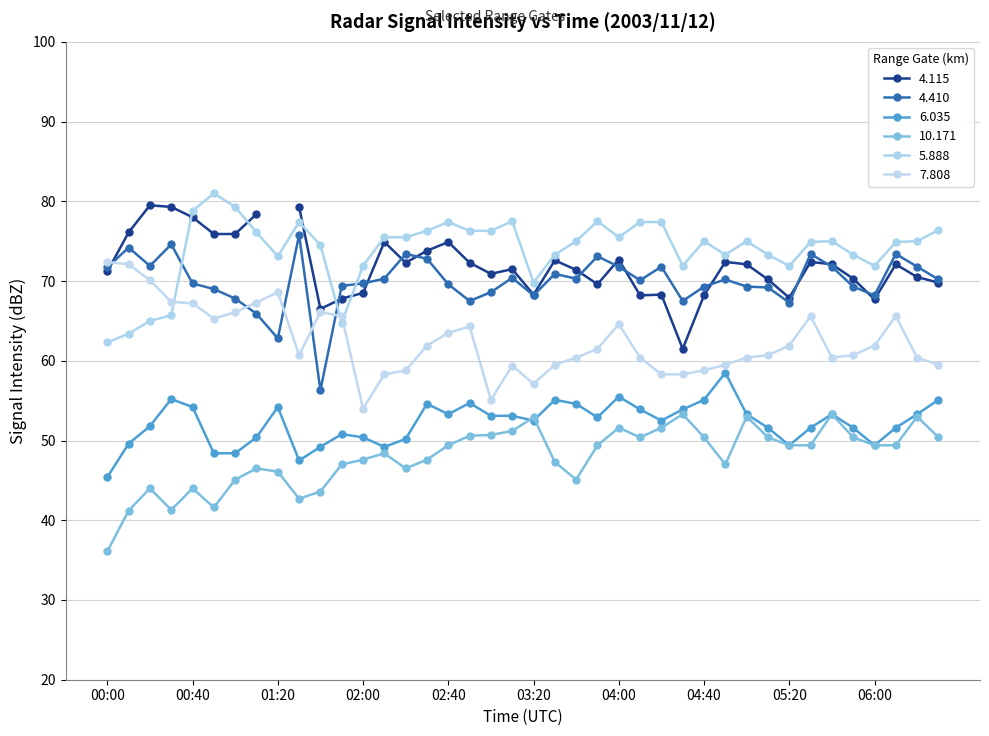

How many interior local valleys does the 5.888 series have?

8